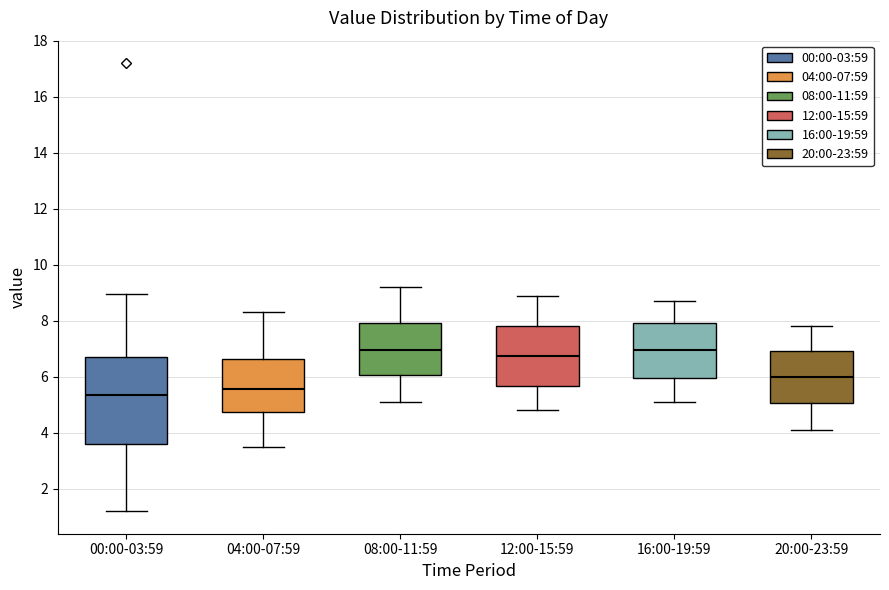

Where is the lower edge of the box for 00:00-03:59 on the y-axis? The values are not printed on the chart, so give them approximately, as read against the axis.

3.6